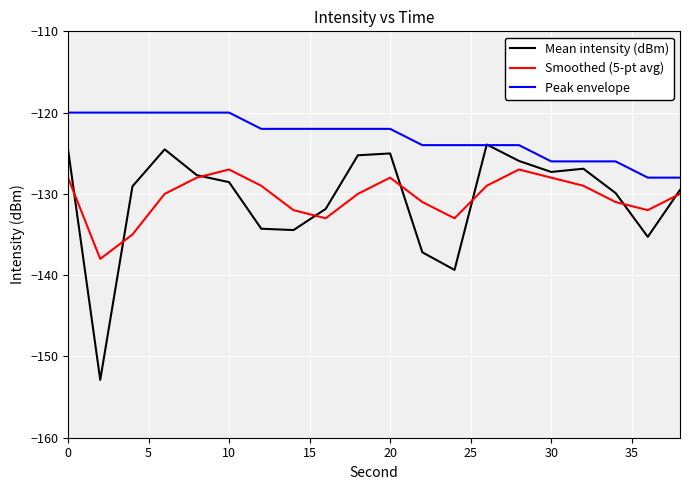

True or false: Peak envelope and Smoothed (5-pt avg) intersect in this chart.

False